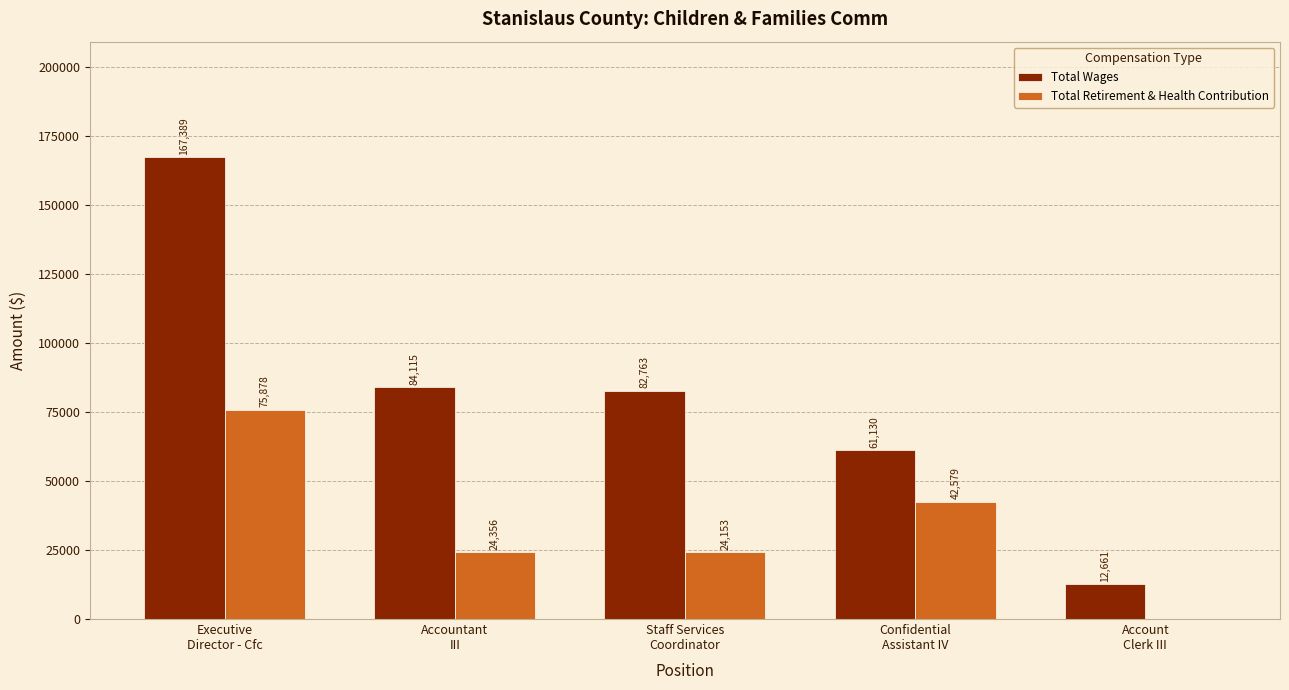

Which series has the largest total across all categories?

Total Wages